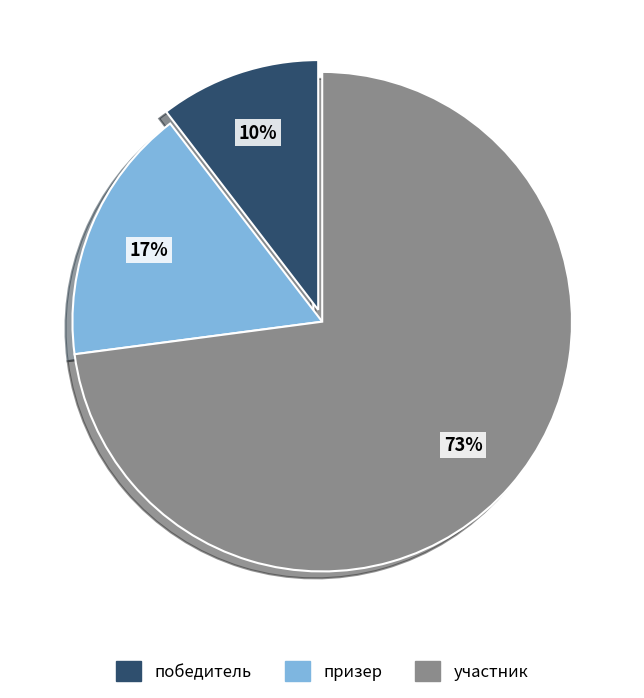

Rank the categories by value from highest to lowest.

участник, призер, победитель